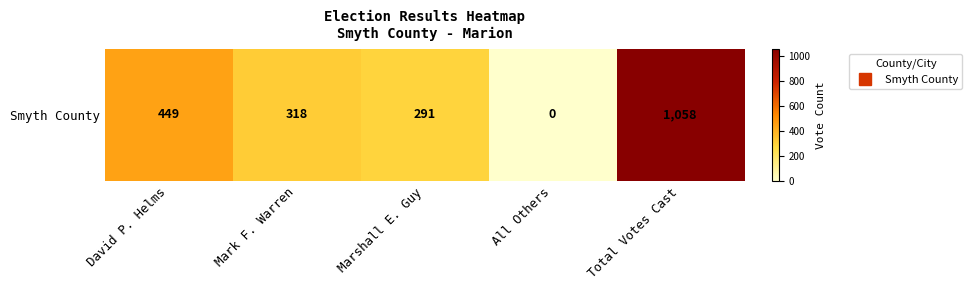

Which label corresponds to the largest value in the chart?

Total Votes Cast